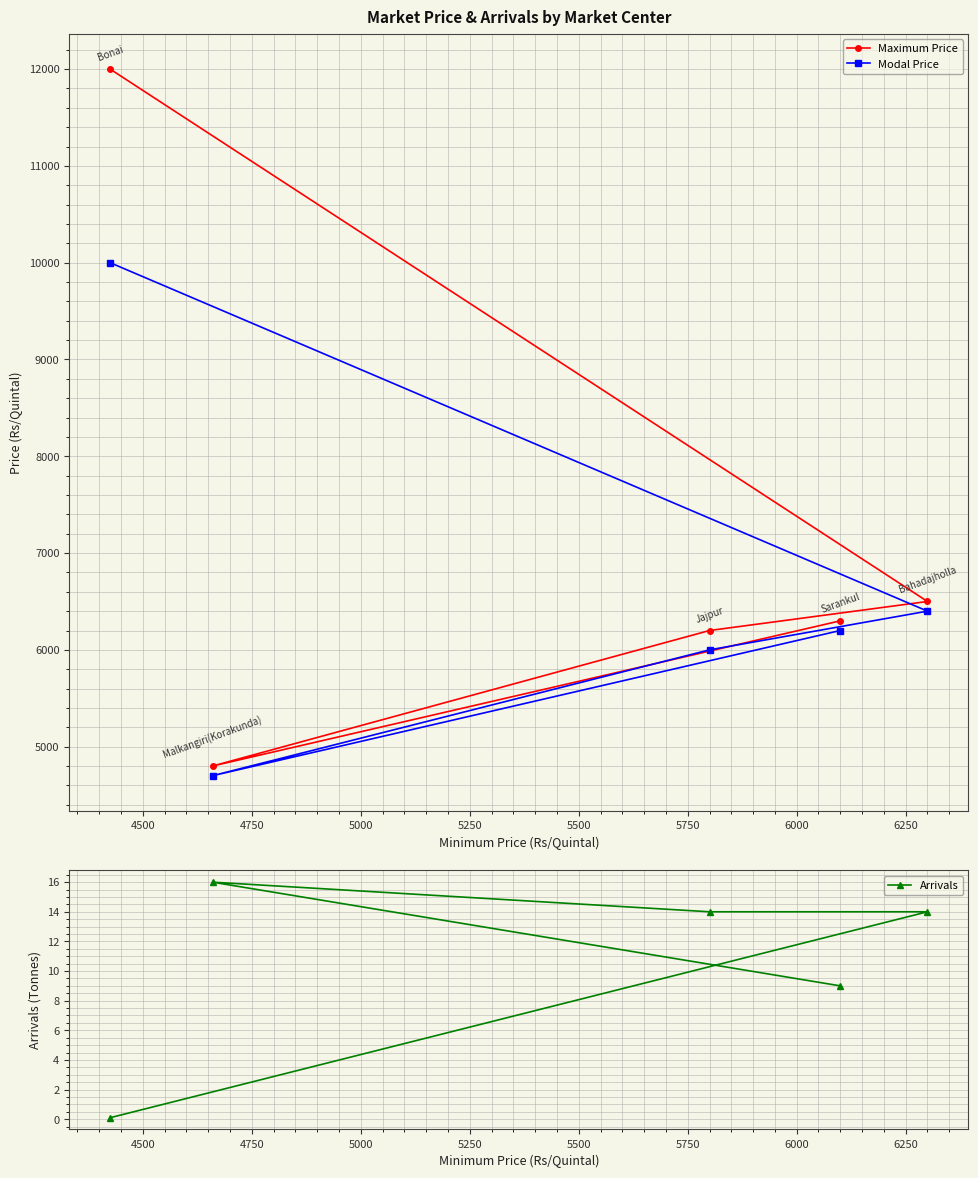

What is the value of the Arrivals point at the 4th from the left?

9.0